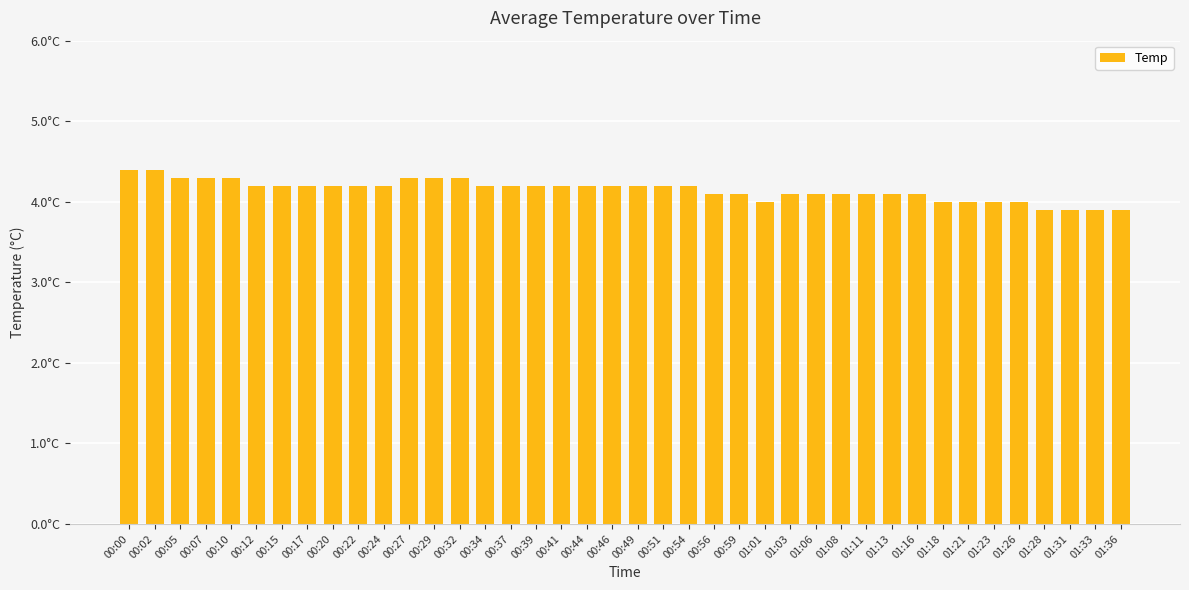

Are the bars grouped side by side (vs. stacked)?

No